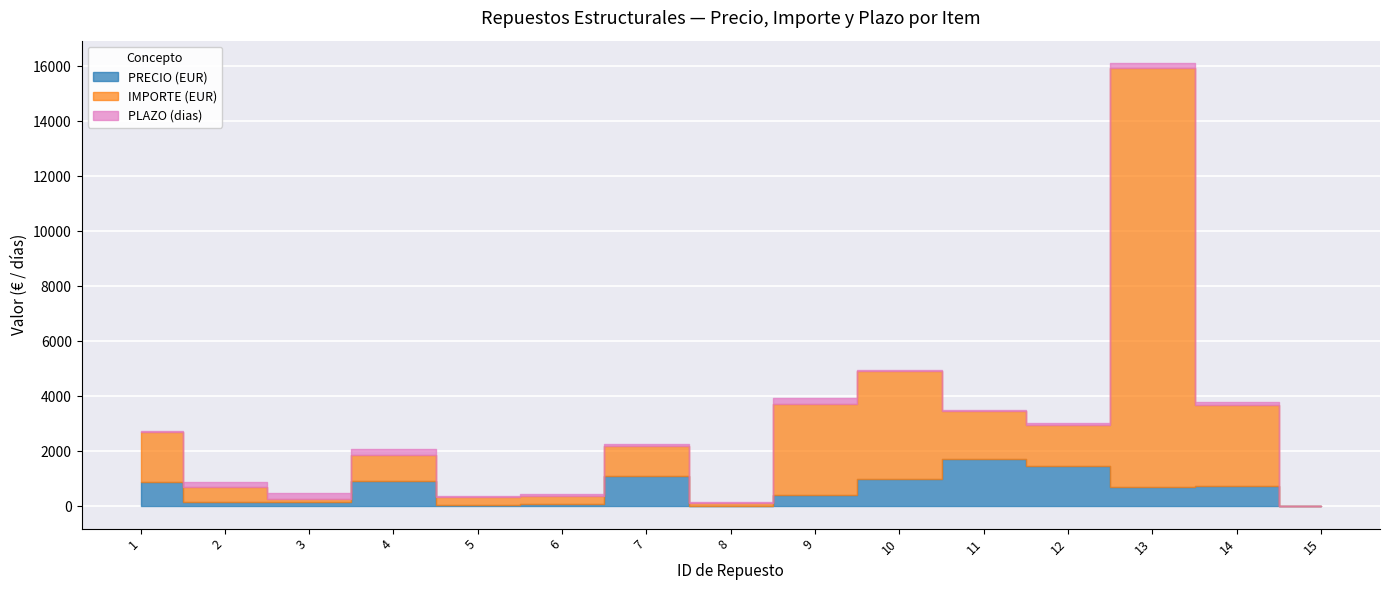

What is the total value across all series at 12?

3016.7